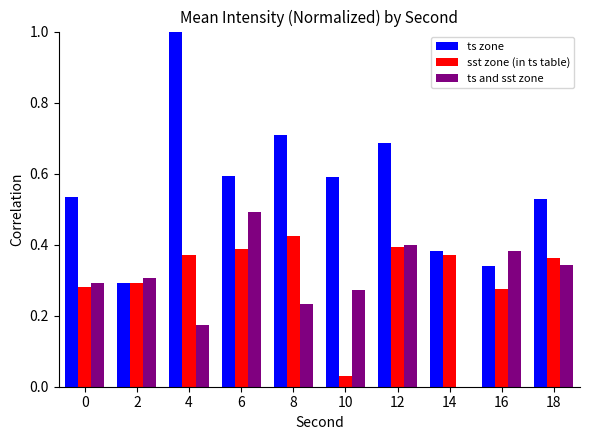

What is the sum of all ts zone values?

5.7